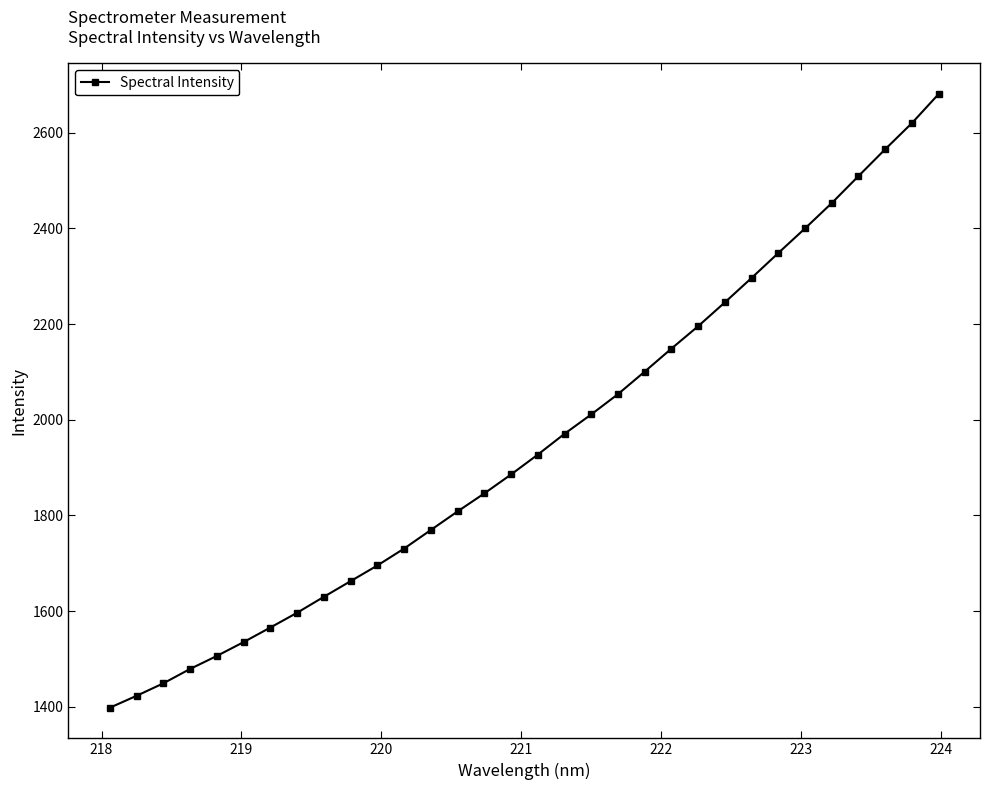

What is the difference between the maximum and second lowest values?

1257.6